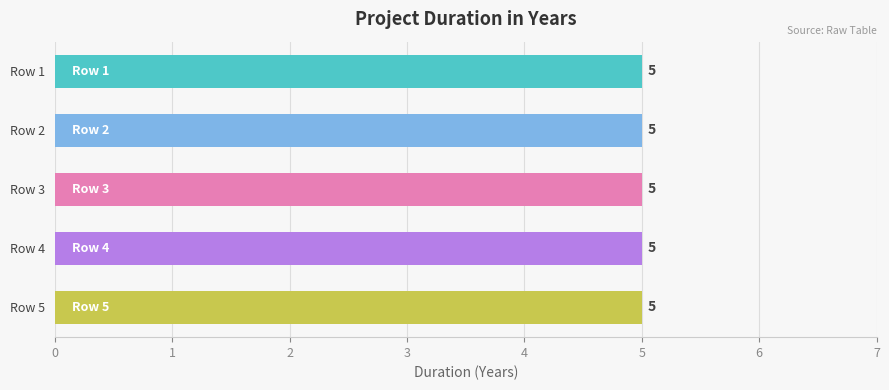

How many bars are there in total?

5